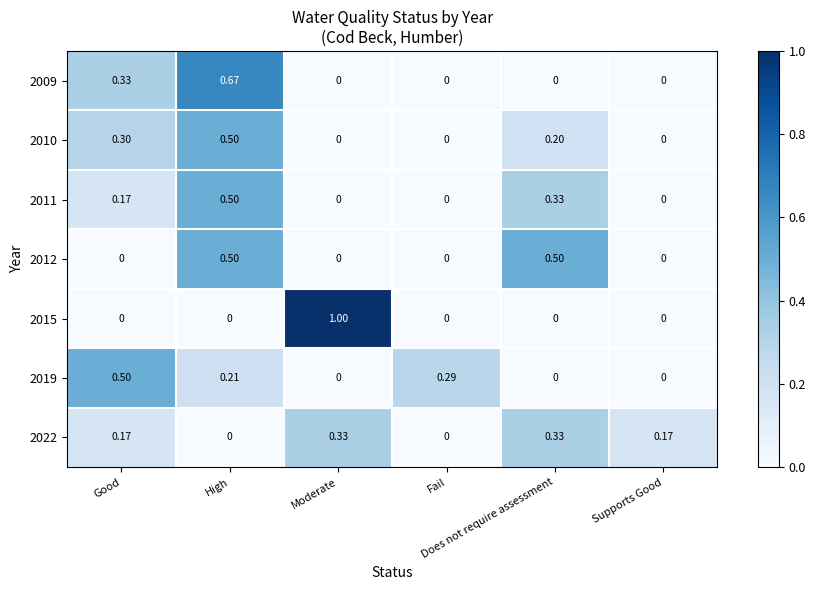

Reading left to right, what are all the values shown in this chart?

2009: Good=0.3	High=0.7	Moderate=0.0	Fail=0.0	Does not require assessment=0.0	Supports Good=0.0
2010: Good=0.3	High=0.5	Moderate=0.0	Fail=0.0	Does not require assessment=0.2	Supports Good=0.0
2011: Good=0.2	High=0.5	Moderate=0.0	Fail=0.0	Does not require assessment=0.3	Supports Good=0.0
2012: Good=0.0	High=0.5	Moderate=0.0	Fail=0.0	Does not require assessment=0.5	Supports Good=0.0
2015: Good=0.0	High=0.0	Moderate=1.0	Fail=0.0	Does not require assessment=0.0	Supports Good=0.0
2019: Good=0.5	High=0.2	Moderate=0.0	Fail=0.3	Does not require assessment=0.0	Supports Good=0.0
2022: Good=0.2	High=0.0	Moderate=0.3	Fail=0.0	Does not require assessment=0.3	Supports Good=0.2